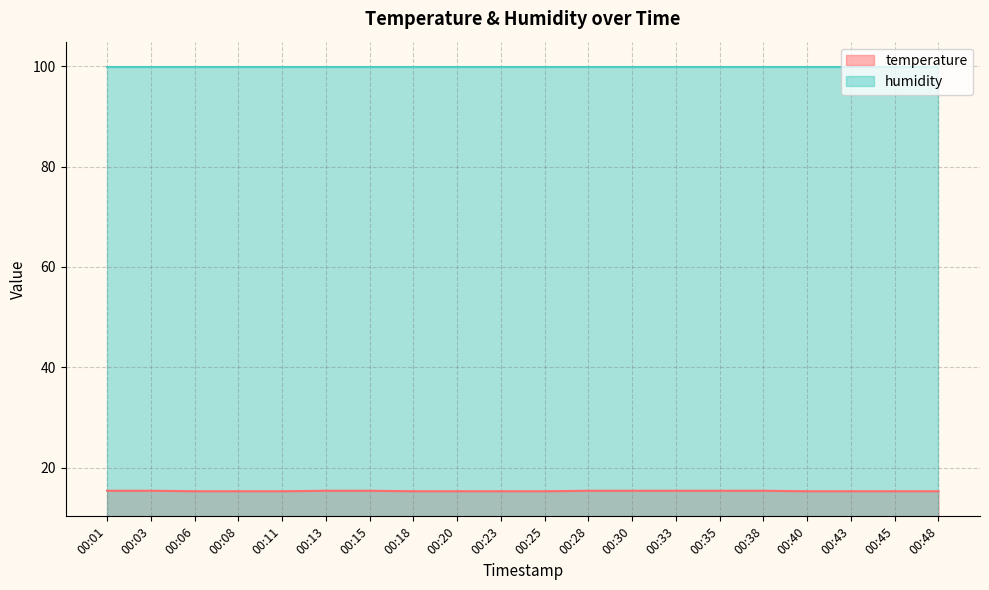

Between 00:01 and 00:45, which is larger?

00:01